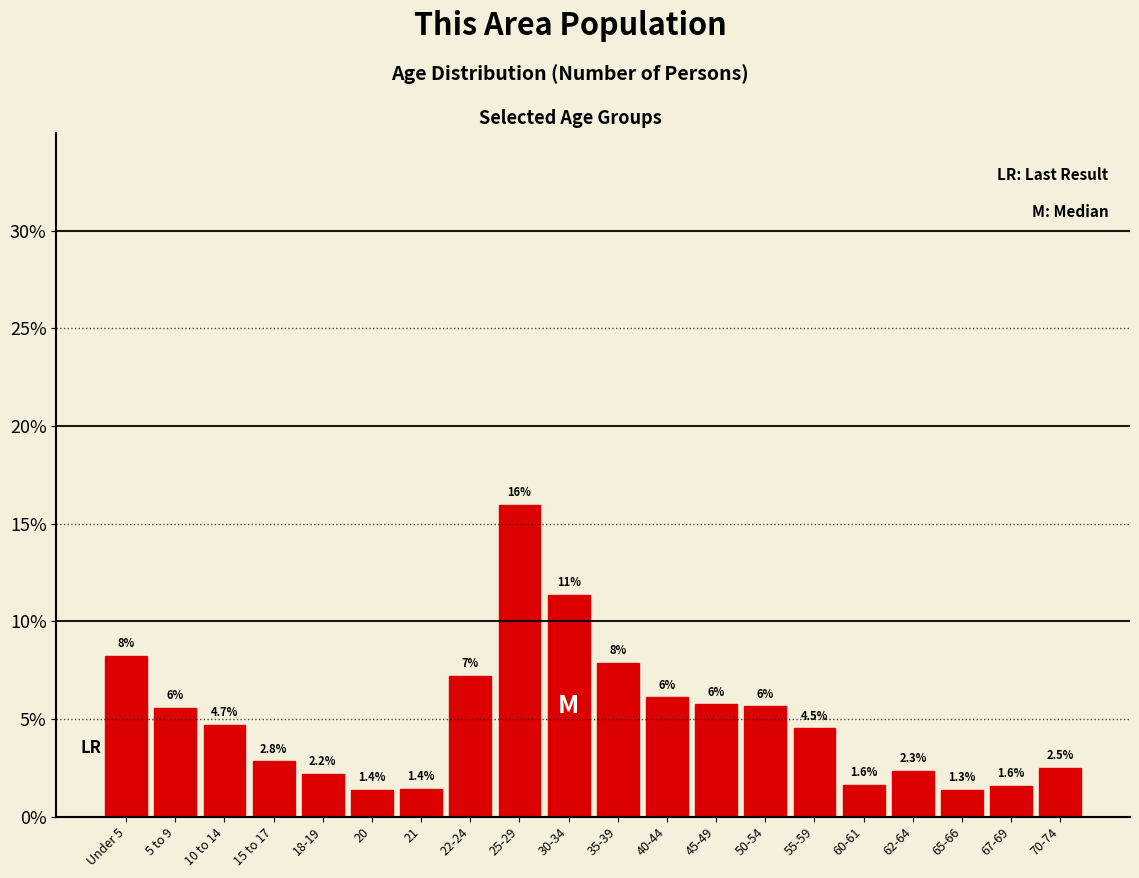

What is the approximate value at 70-74?

2.5